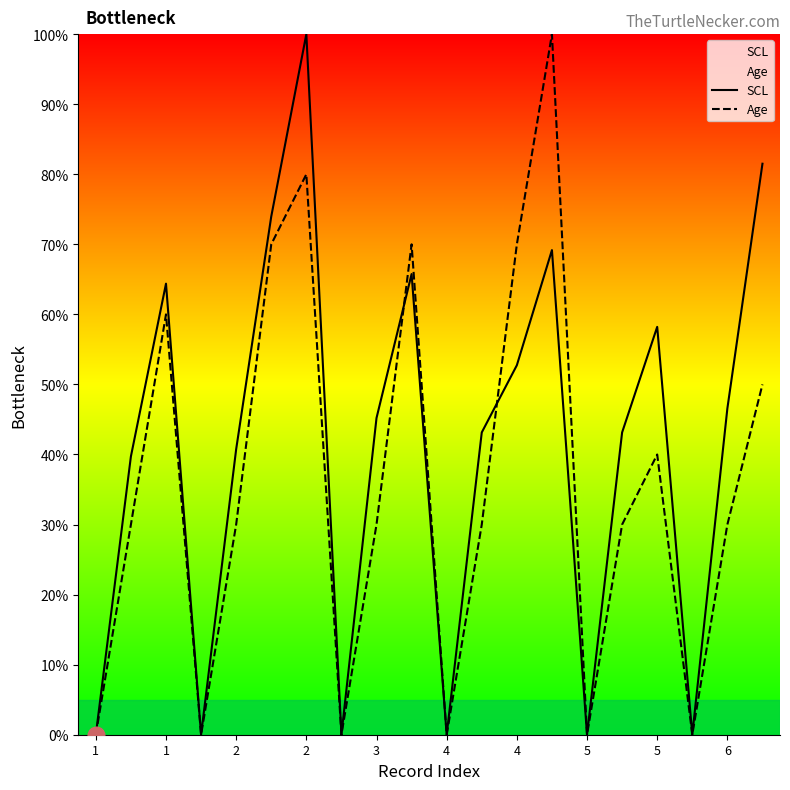

How many lines are shown in the chart?

2